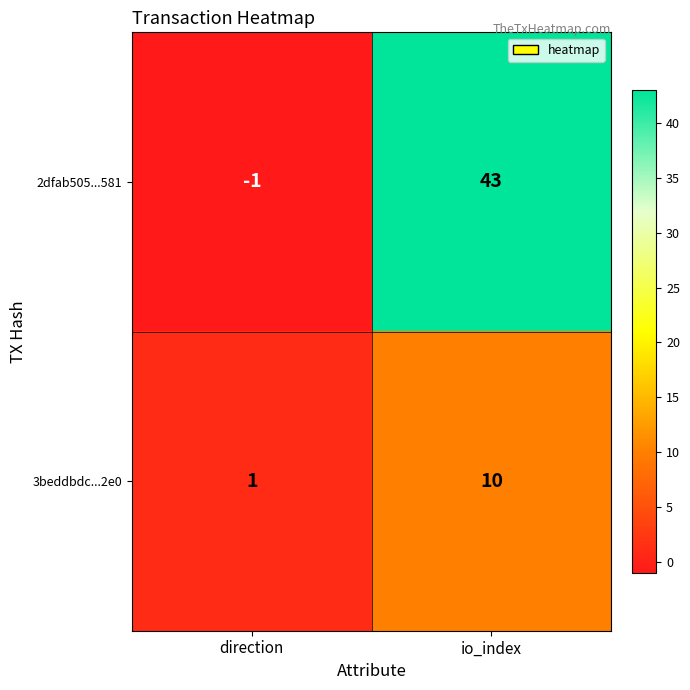

What is the total value across all series at io_index?

53